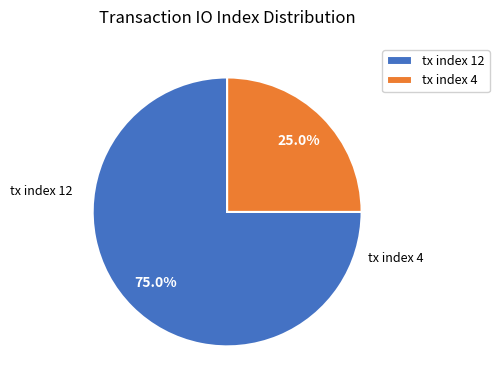

To the nearest percent, what is the difference between the tx index 12 and tx index 4 slice percentages?

50%